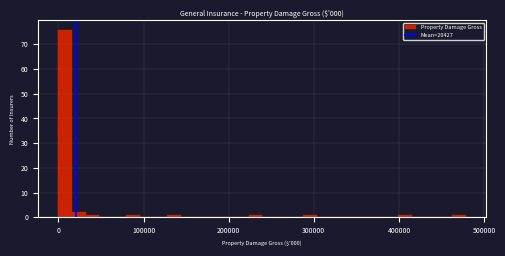

Read against the x-axis, roughly where is the centre of the tallest bar?

10000